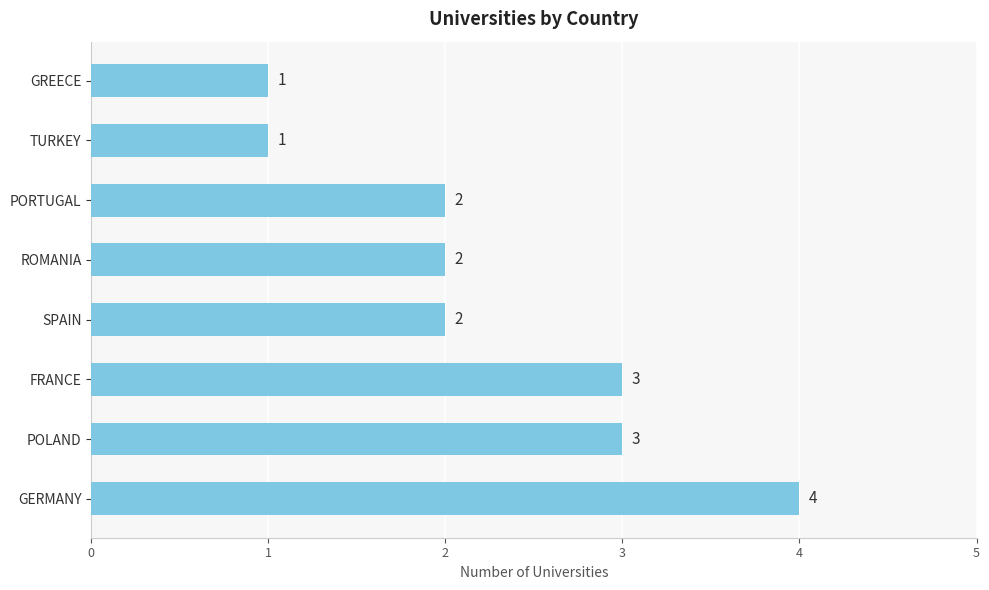

At which category does the chart reach its peak across all series?

GERMANY